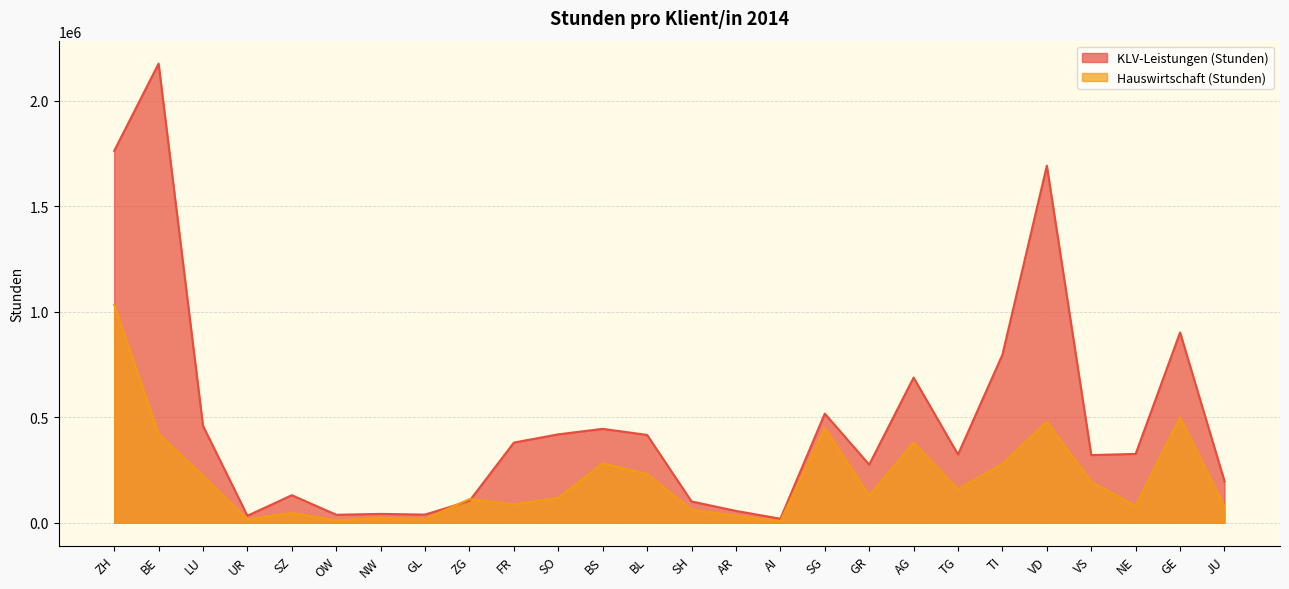

How many values in the Hauswirtschaft (Stunden) series exceed 128847?

12